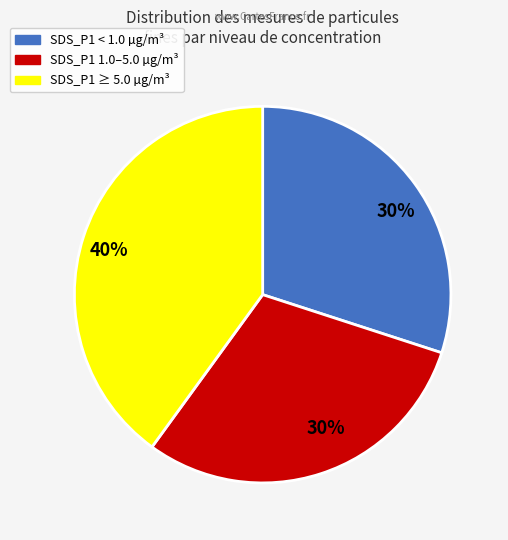

Is there any slice that represents more than half of the pie?

No